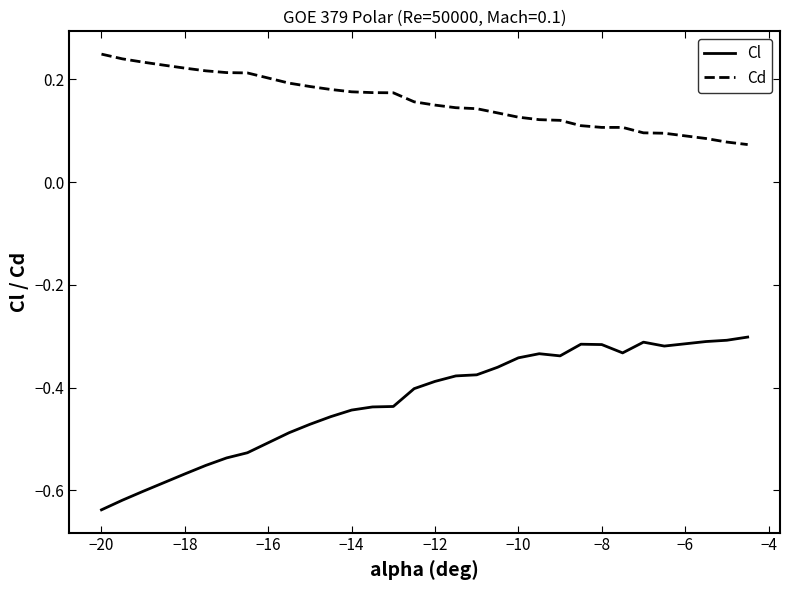

Rank the series by their average value, from highest to lowest.

Cd, Cl